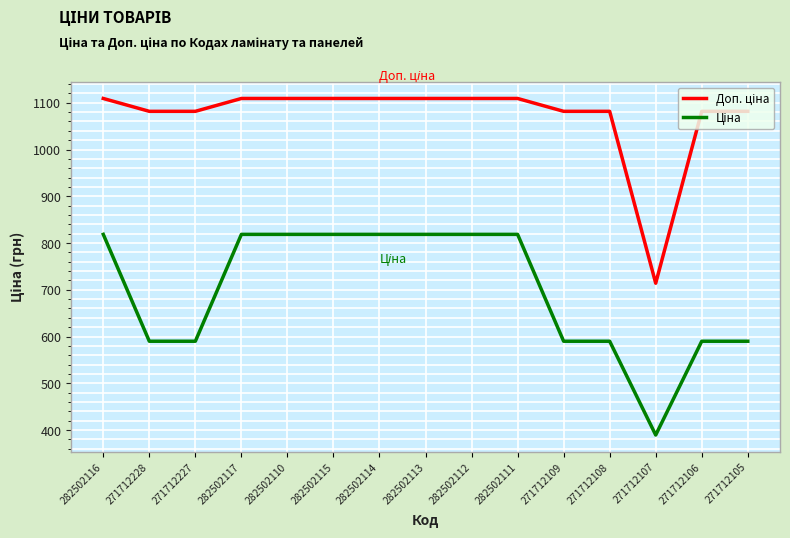

What is the smallest value displayed?

389.3